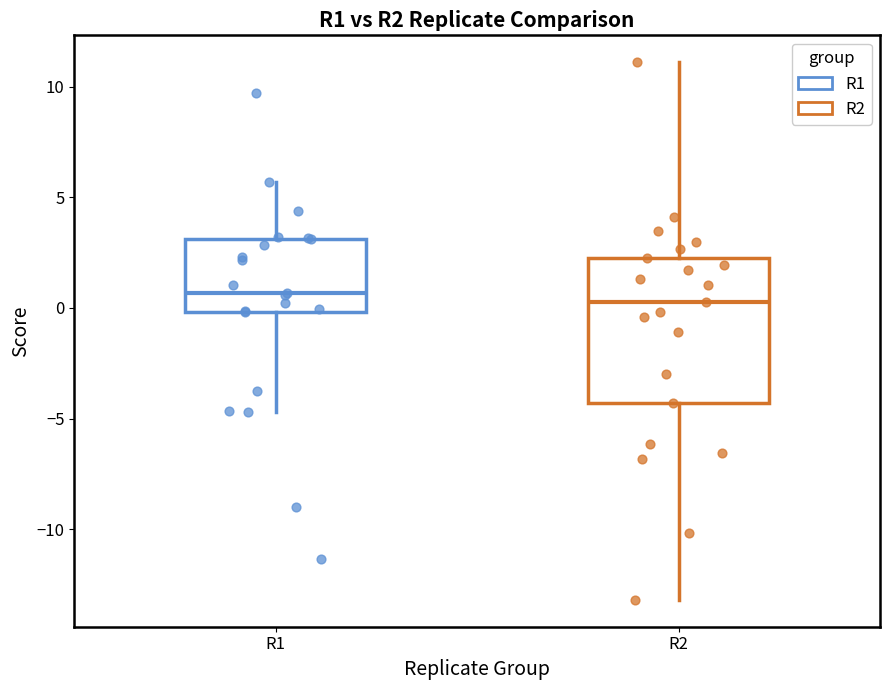

Which box is the tallest, from its lower edge to its upper edge?

R2